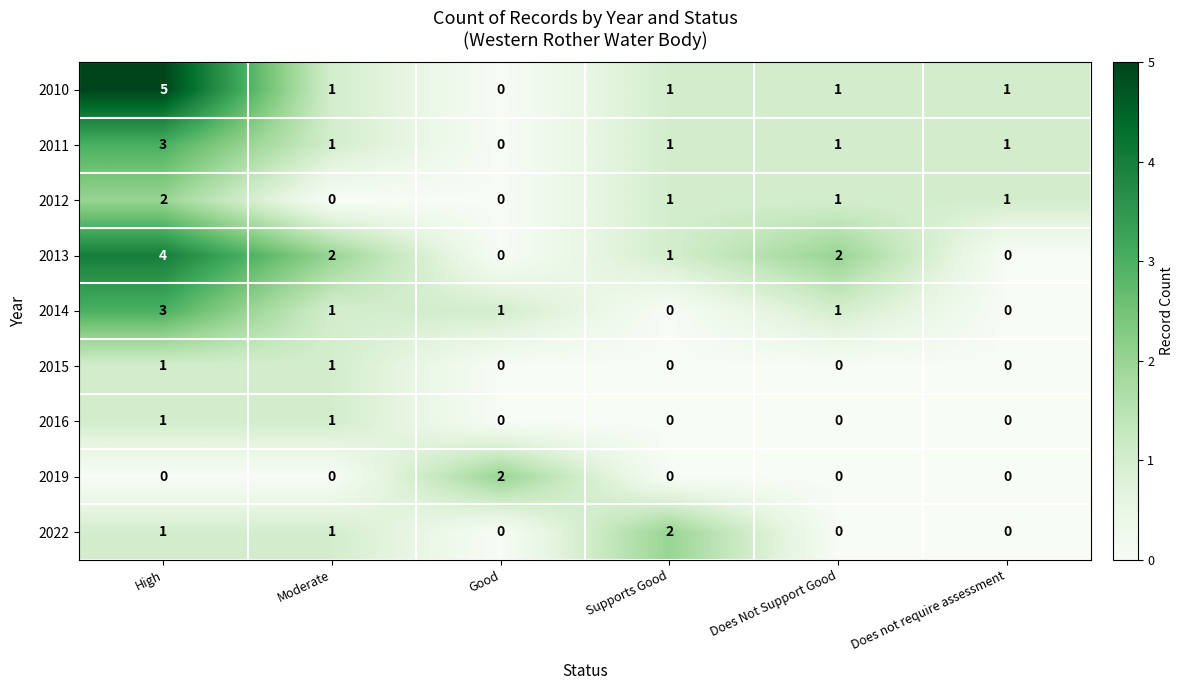

How many series are shown in this chart?

9